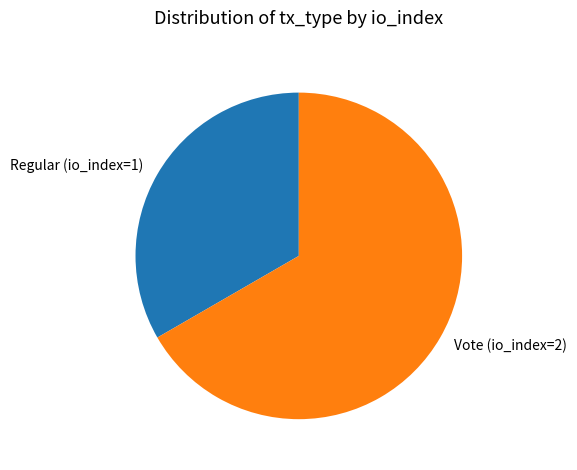

True or false: Regular (io_index=1) accounts for 33% of the total.

True